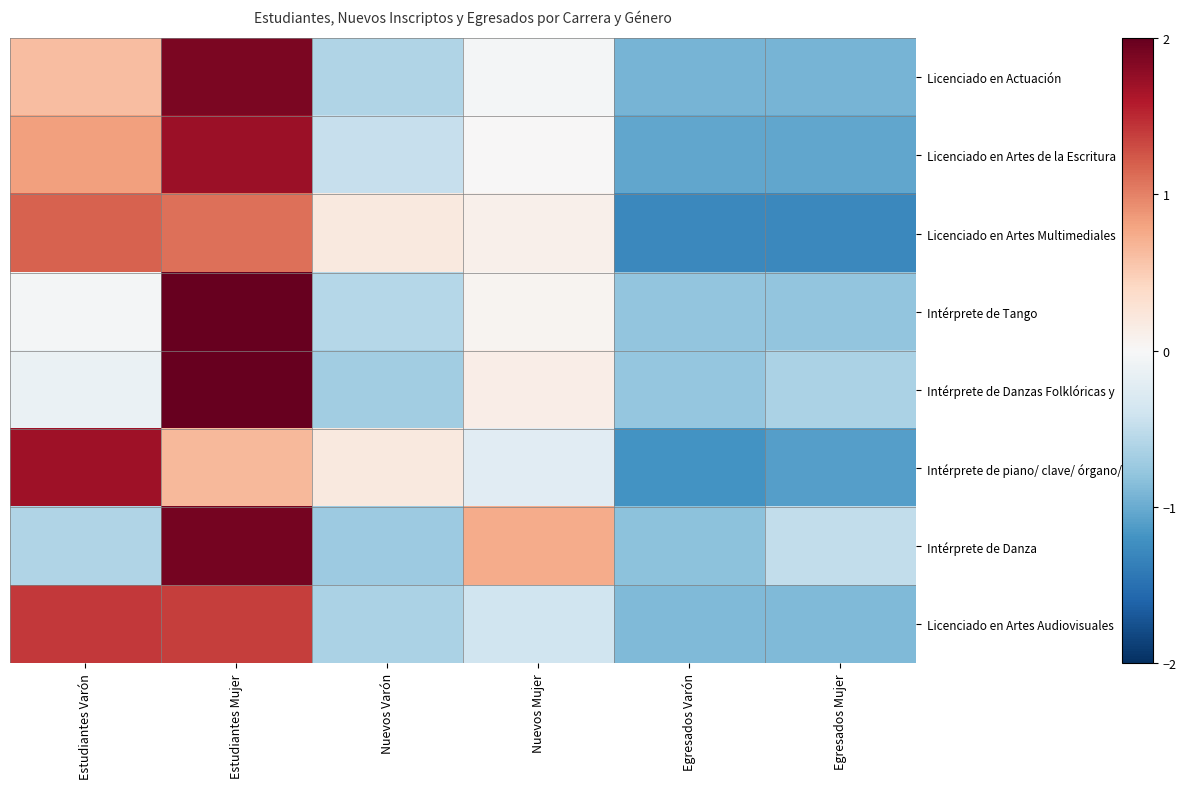

Between Nuevos Mujer and Estudiantes Mujer, which is larger?

Estudiantes Mujer